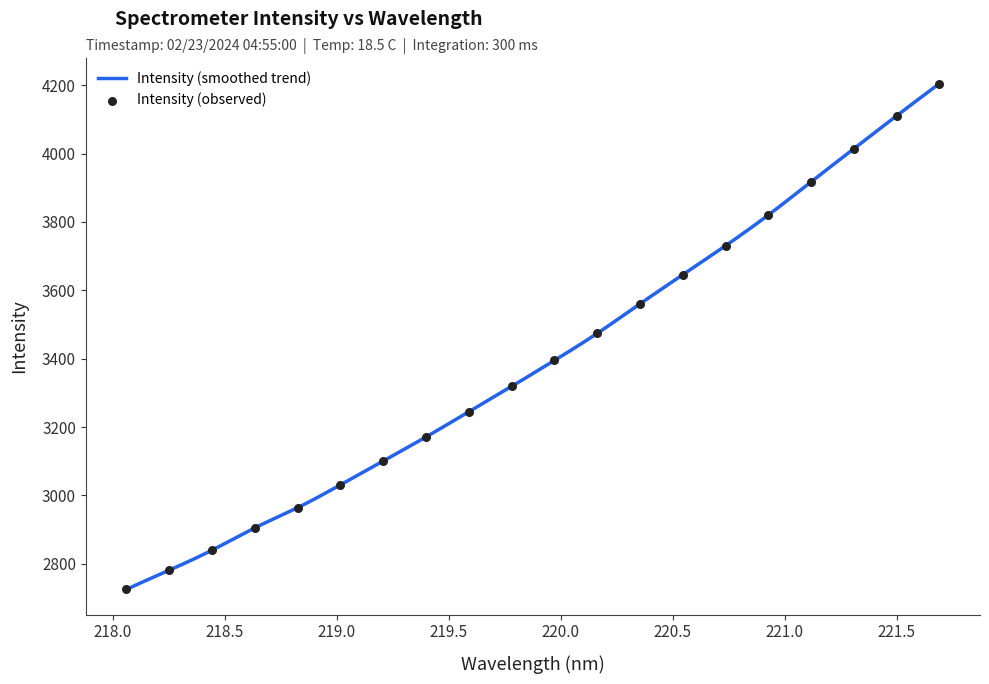

What is the ratio of the value at 220.5444 to the value at 218.442?

1.3